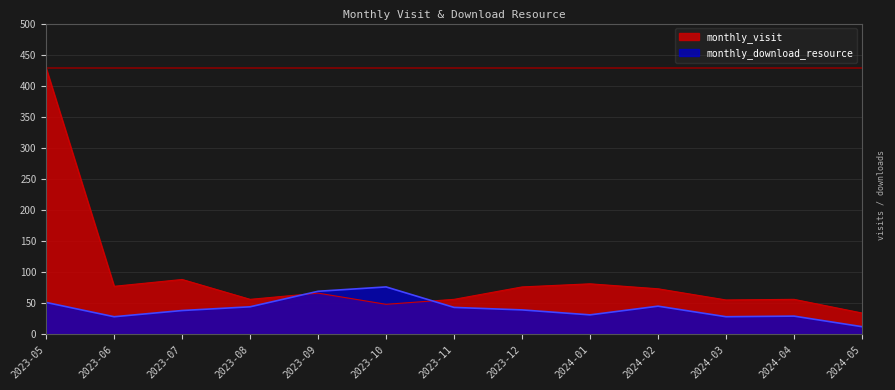

True or false: monthly_visit has a value of 130 at 2023-07.

False